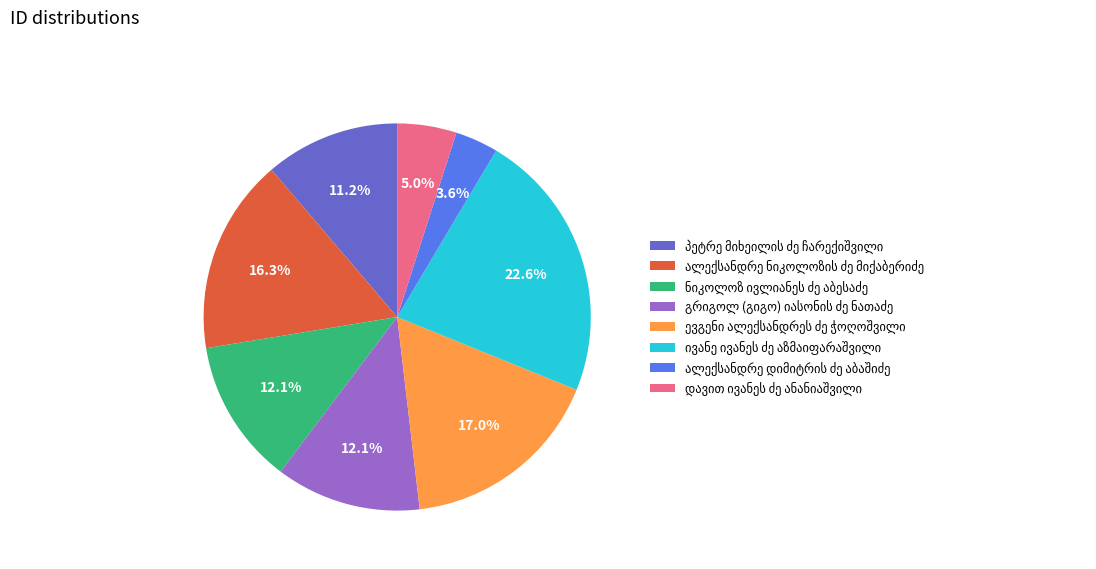

Does any single category account for the majority?

No